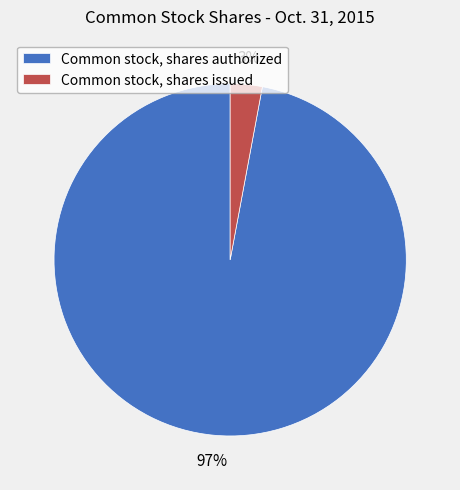

True or false: Common stock, shares authorized accounts for 82% of the total.

False